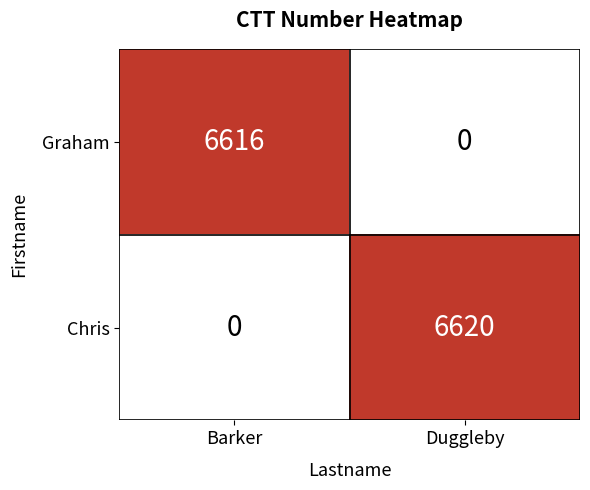

Reading left to right, transcribe all the data shown in this chart.

Graham: Barker=6616	Duggleby=0
Chris: Barker=0	Duggleby=6620